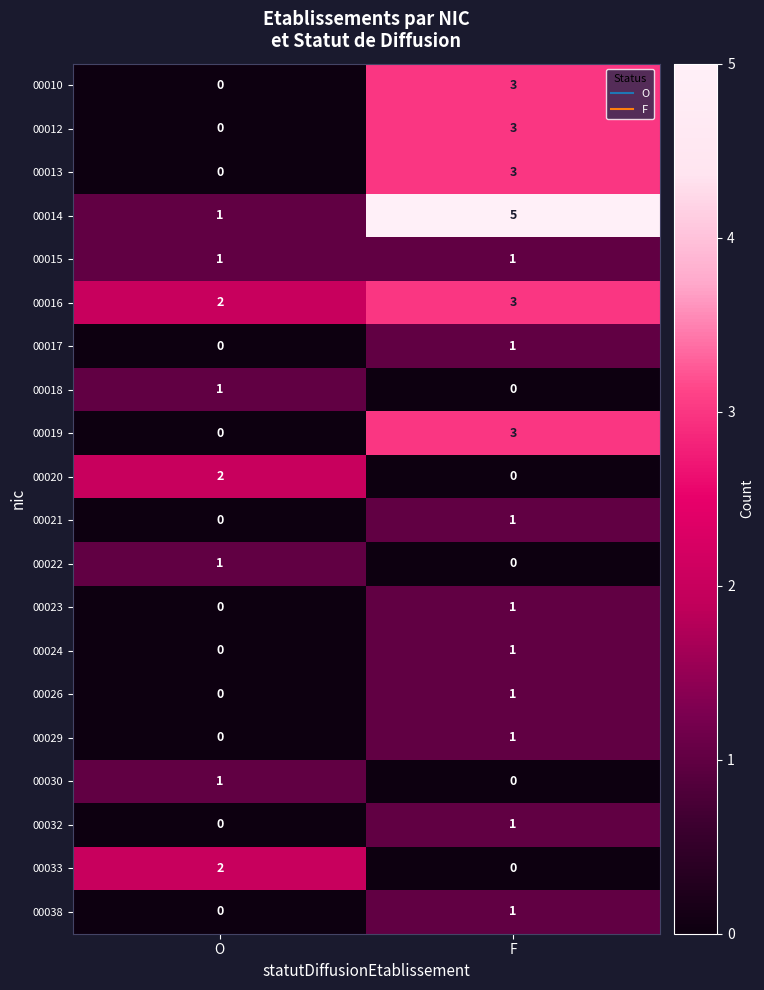

Which series changed the most between O and F?

00014